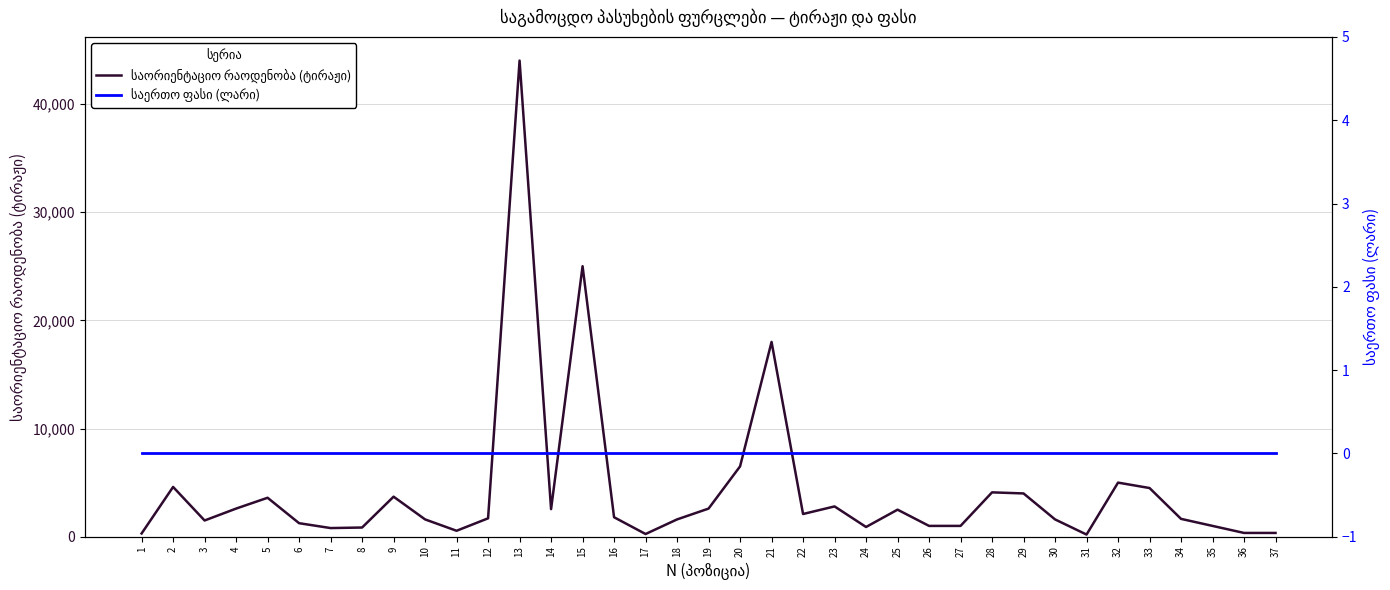

True or false: საორიენტაციო რაოდენობა (ტირაჟი) and საერთო ფასი (ლარი) intersect in this chart.

False